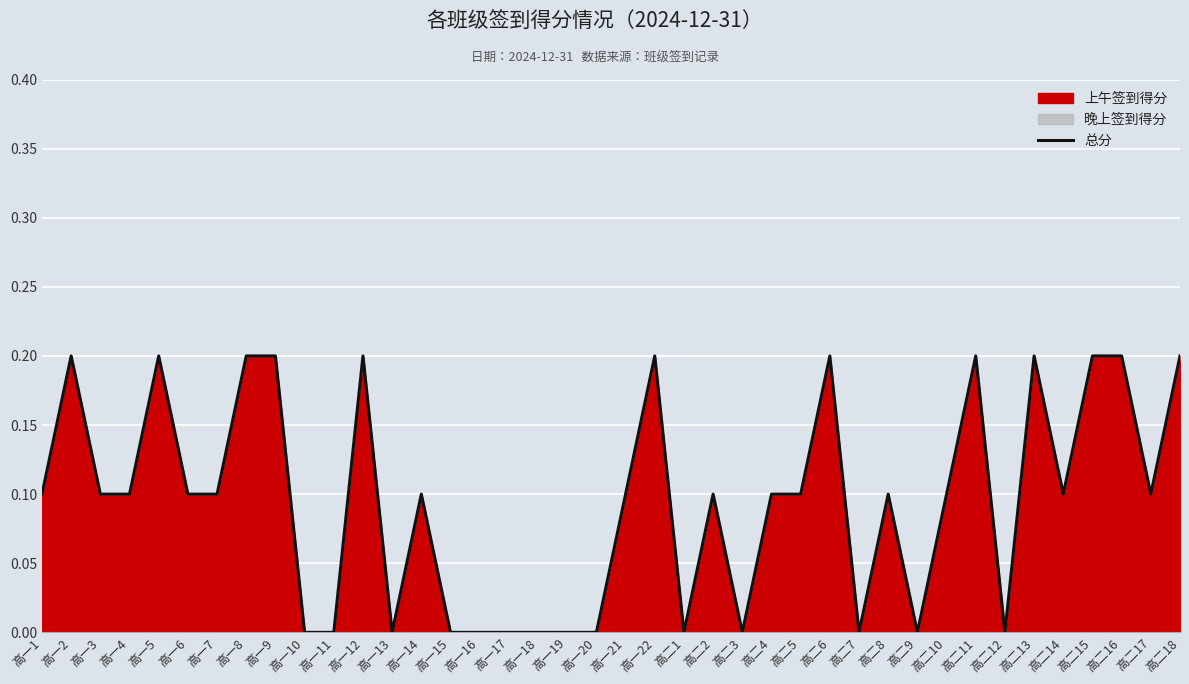

What is the average value?

0.1